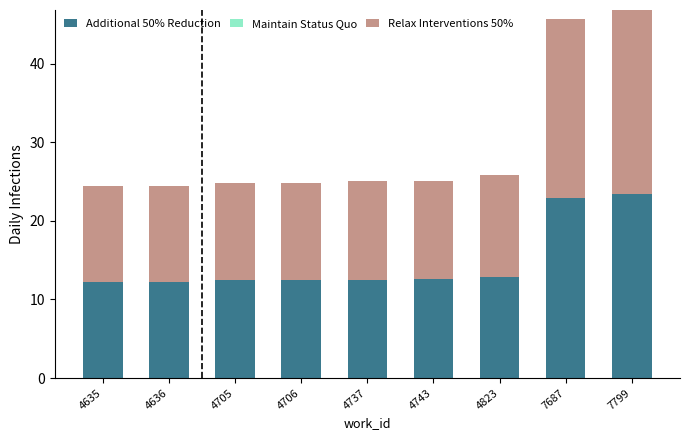

The Additional 50% Reduction series shows 18.7 at 4743. True or false?

False